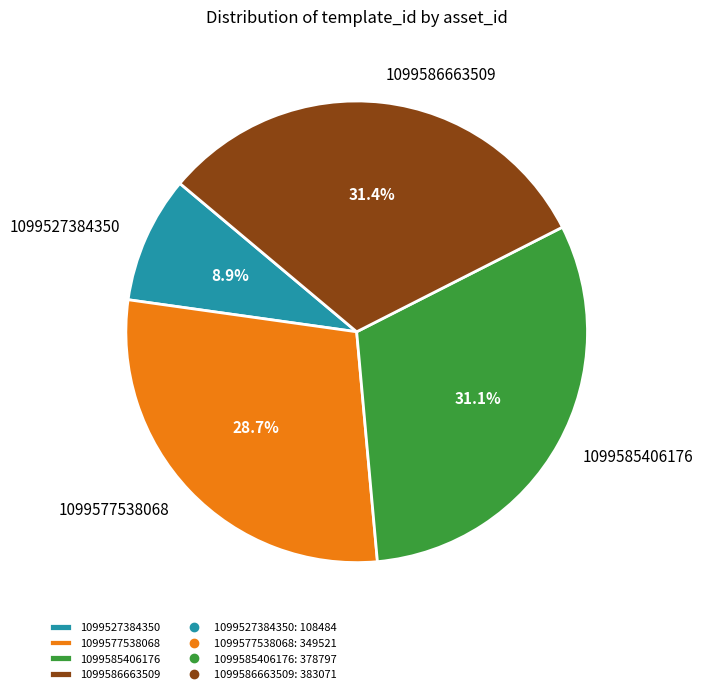

Which category has the smallest portion of the pie?

1099527384350